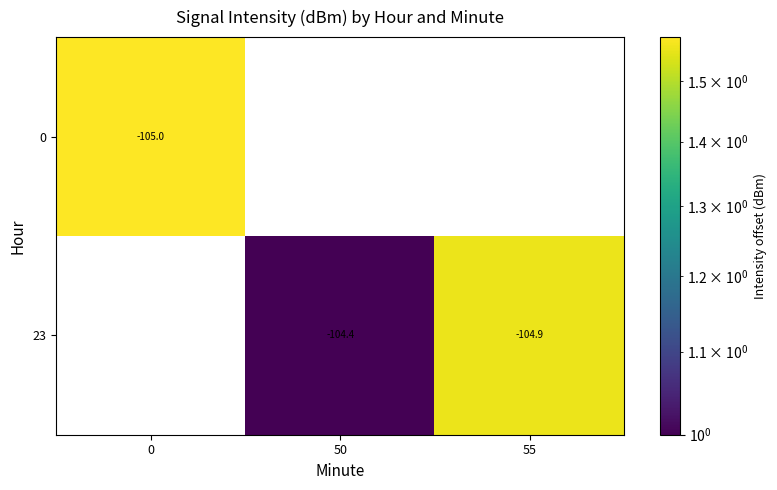

How many categories are shown in the chart?

3